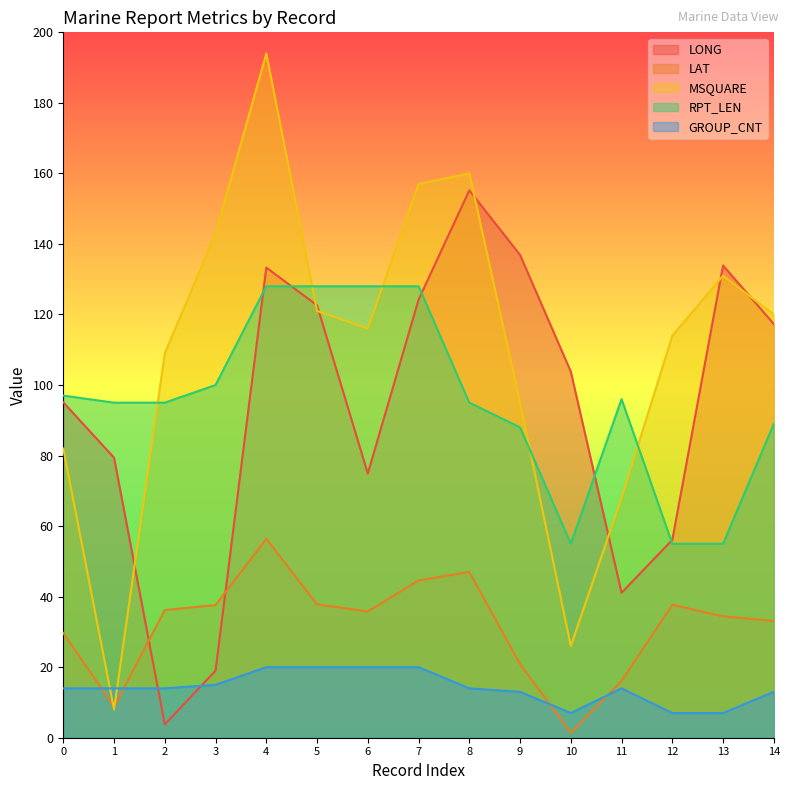

Which series has the largest range (max minus min)?

MSQUARE